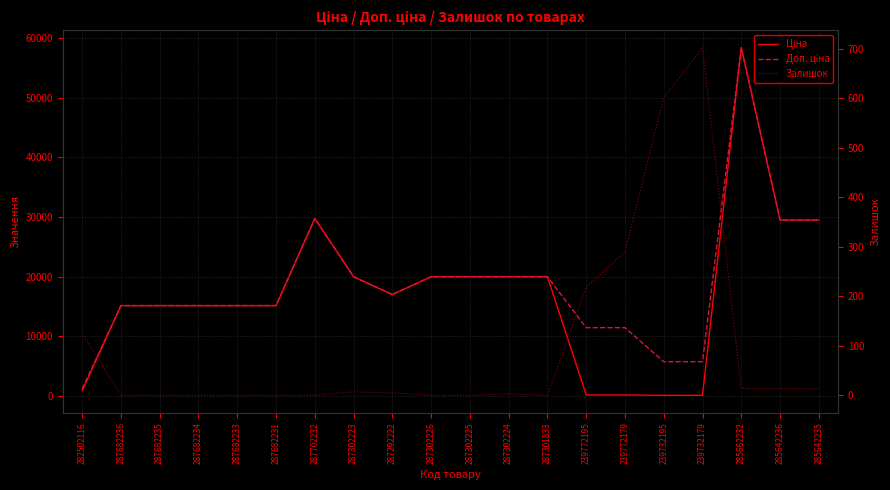

What is the approximate value of Ціна at 239772179?

114.1